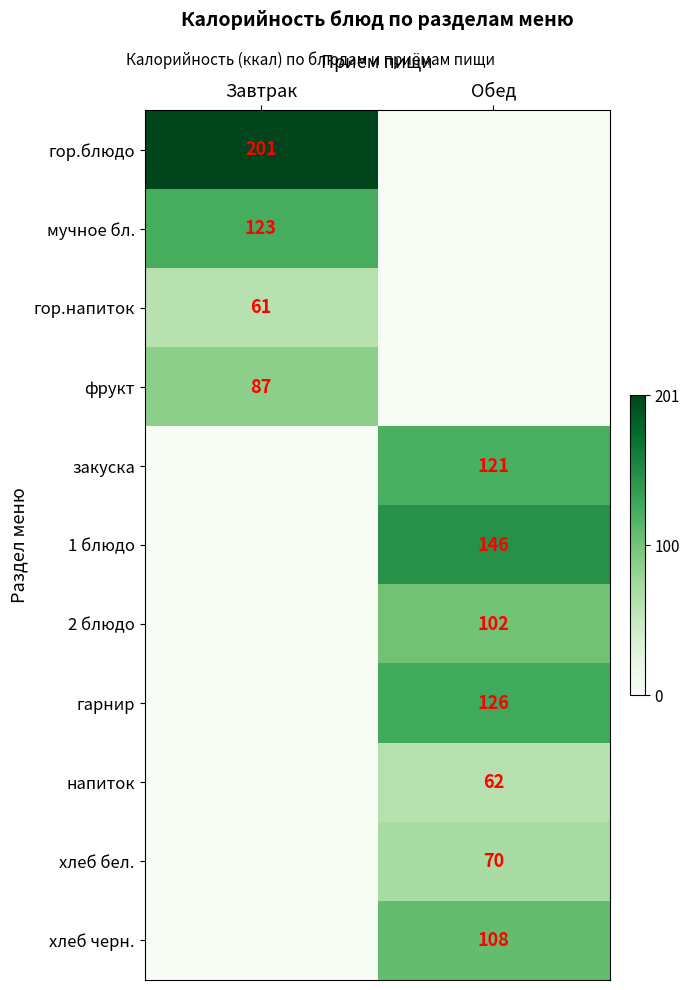

True or false: напиток has a value of 62 at Обед.

True